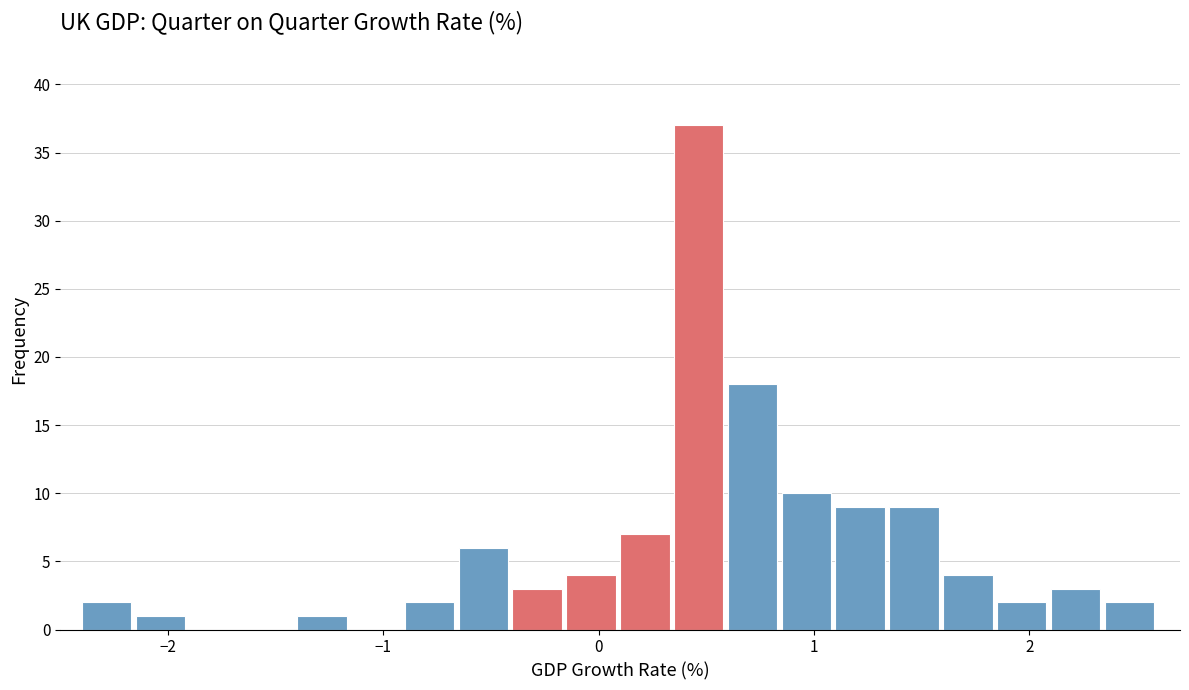

Read against the x-axis, roughly where is the centre of the tallest bar?

0.5